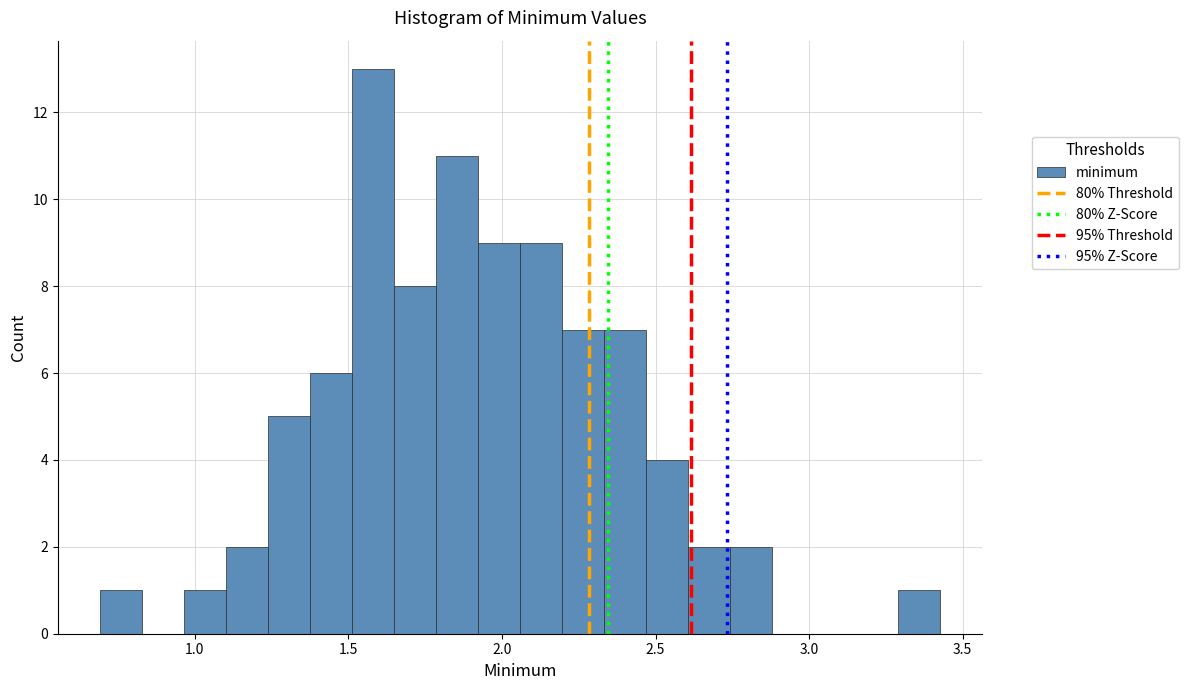

Around what value on the x-axis is the tallest bar? Give the approximate position of its centre, as read against the axis.

1.60